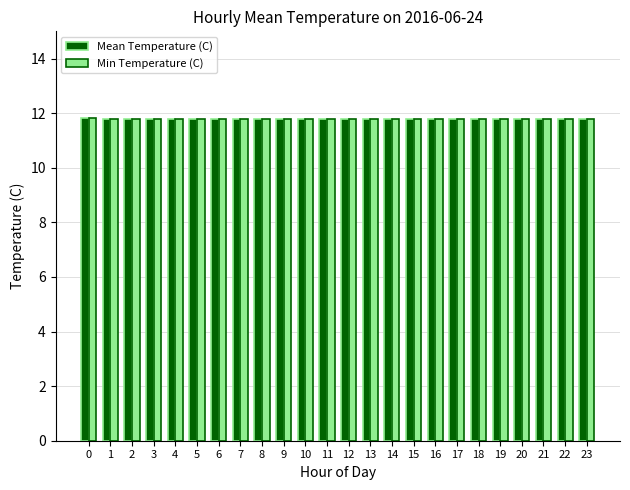

The value of Mean Temperature (C) at 22 is 11.8. True or false?

True